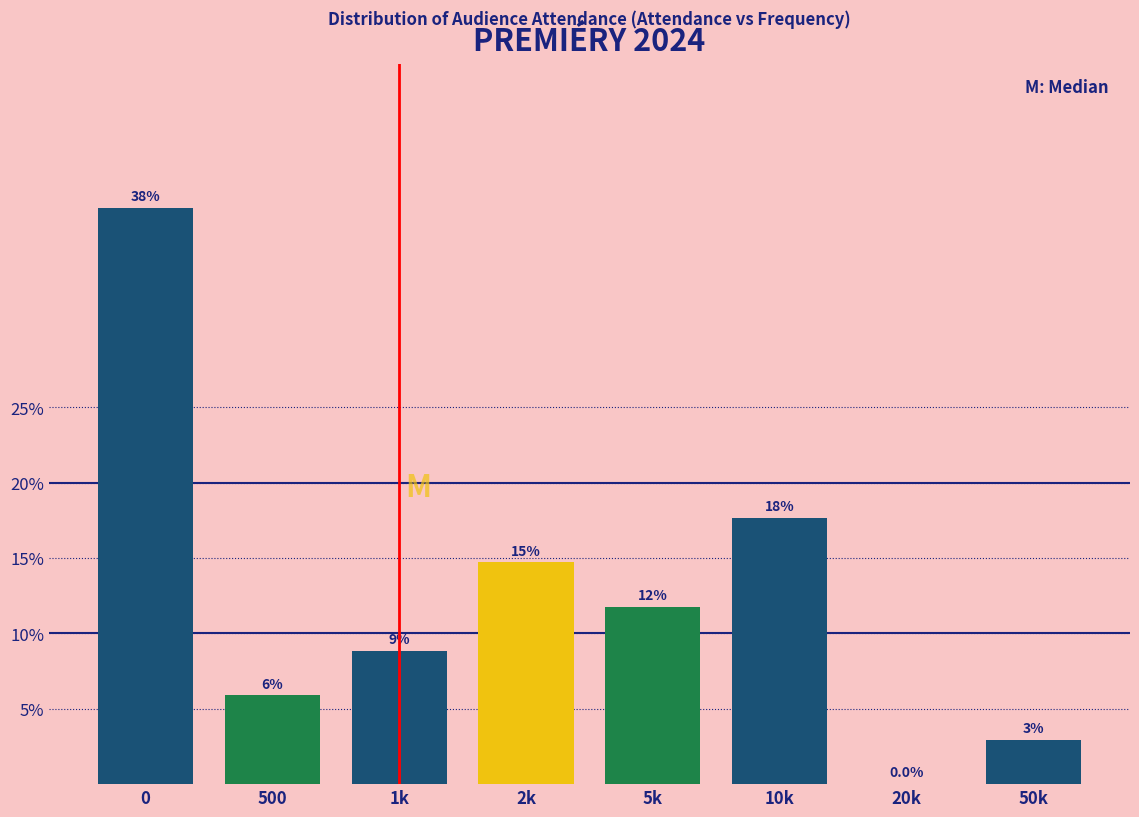

Are the bars horizontal?

No